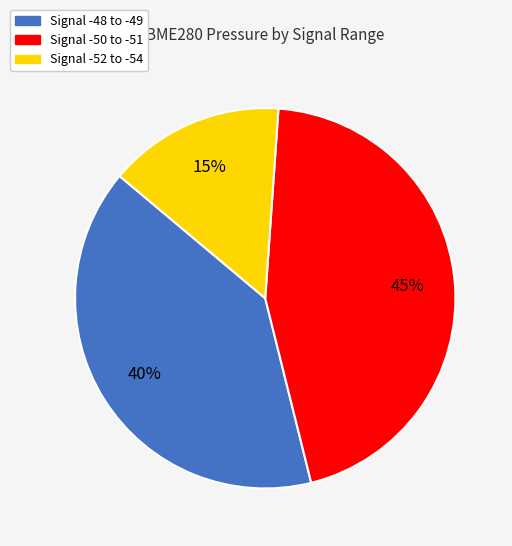

Count the number of slices in the pie.

3